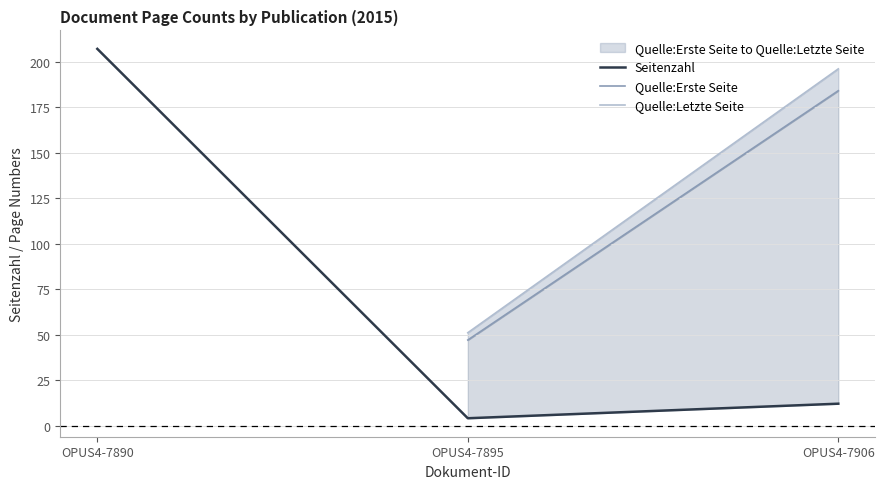

What is the approximate value of Quelle:Letzte Seite at OPUS4-7895?

51.0